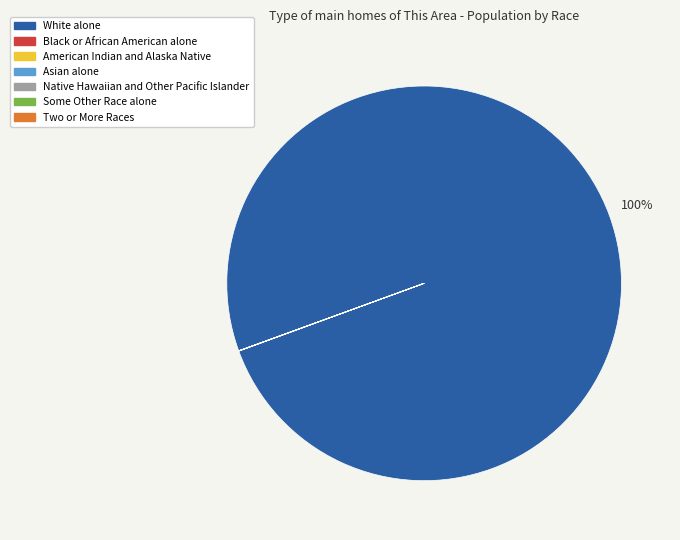

What is the largest slice in the pie chart?

White alone